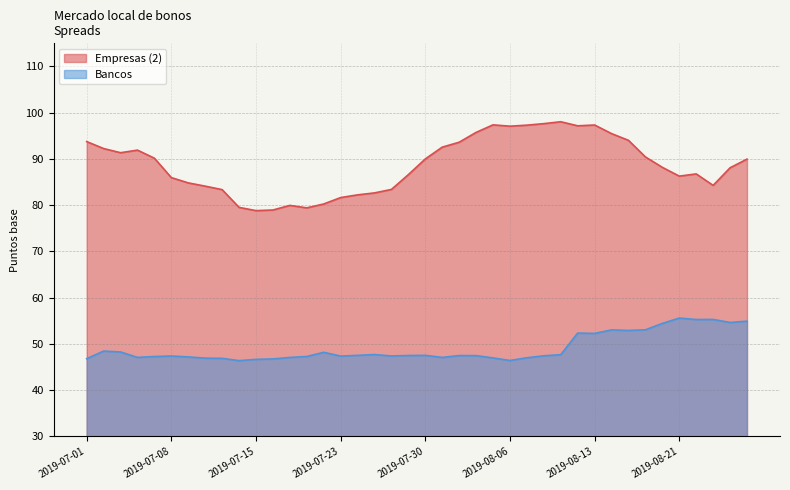

How many distinct data groups are displayed?

2